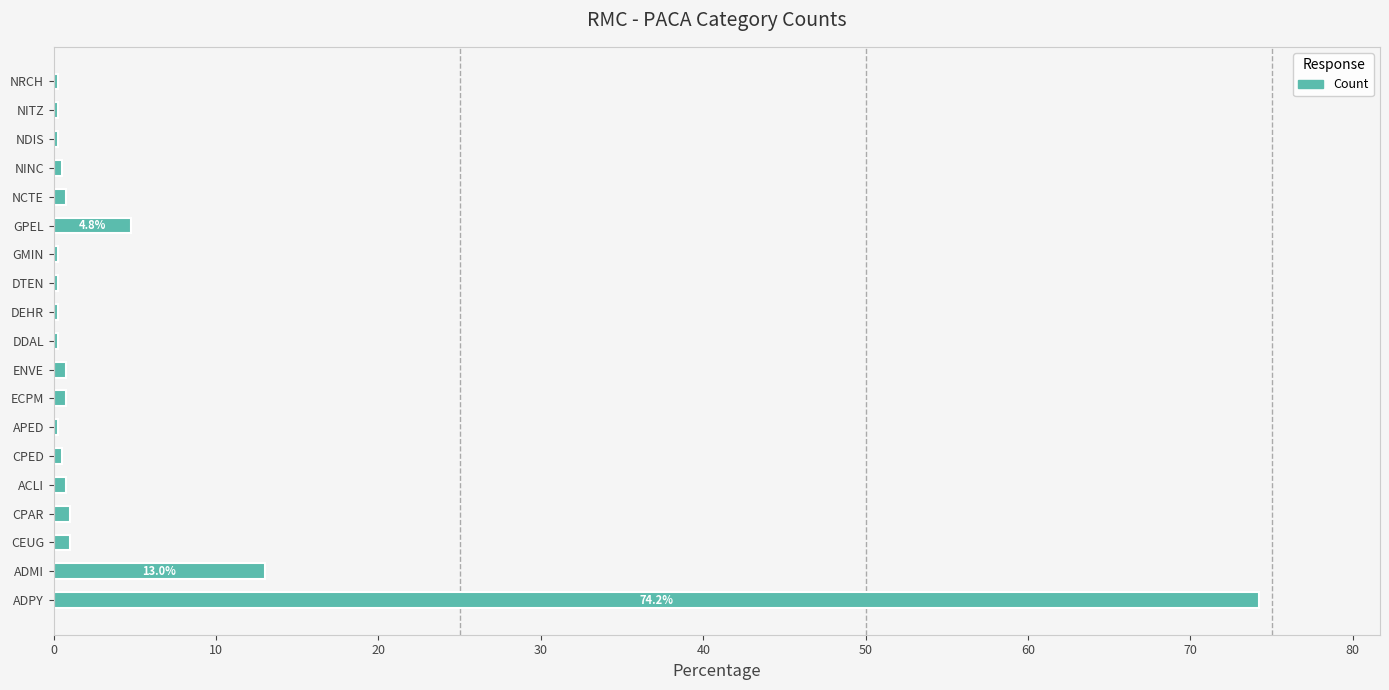

Between ADPY and NITZ, which is larger?

ADPY